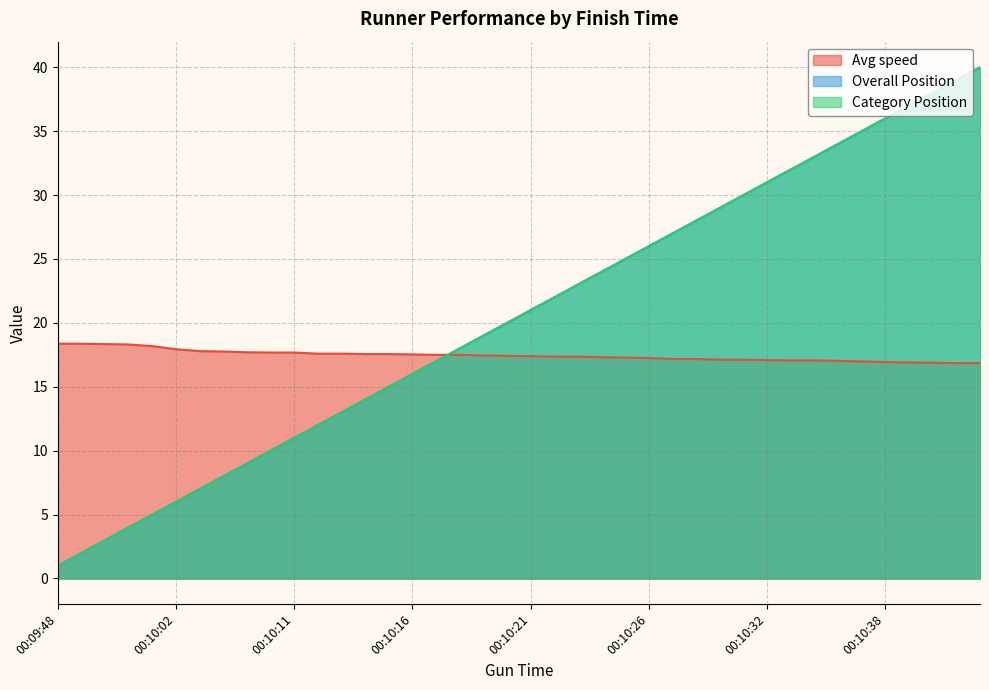

At which category is the sum across all series the highest?

00:10:41